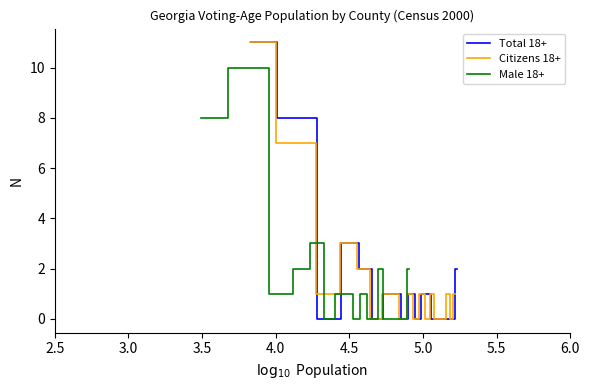

What is the maximum value for Total 18+?

11